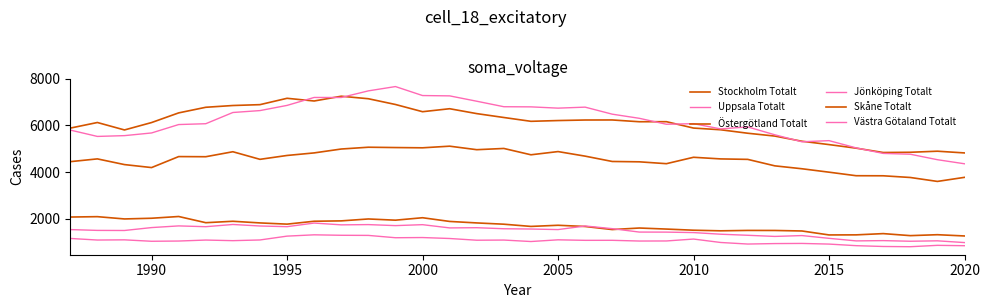

True or false: Östergötland Totalt and Västra Götaland Totalt intersect in this chart.

False